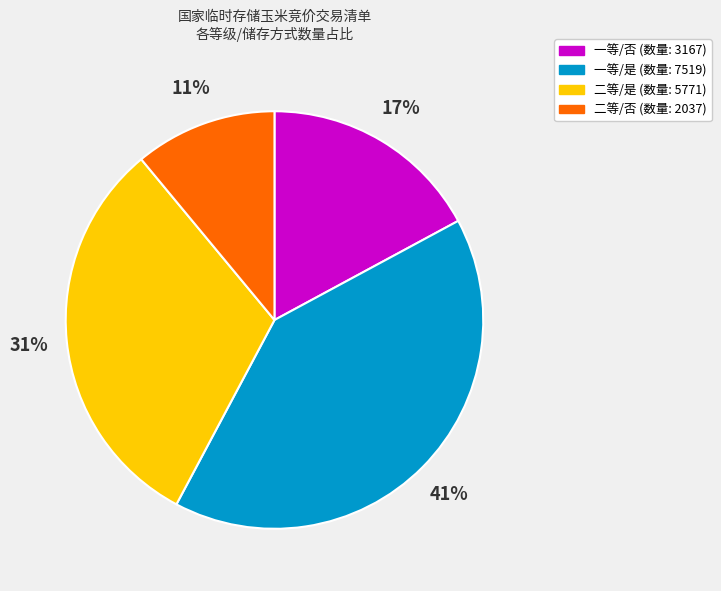

Is there any slice that represents more than half of the pie?

No